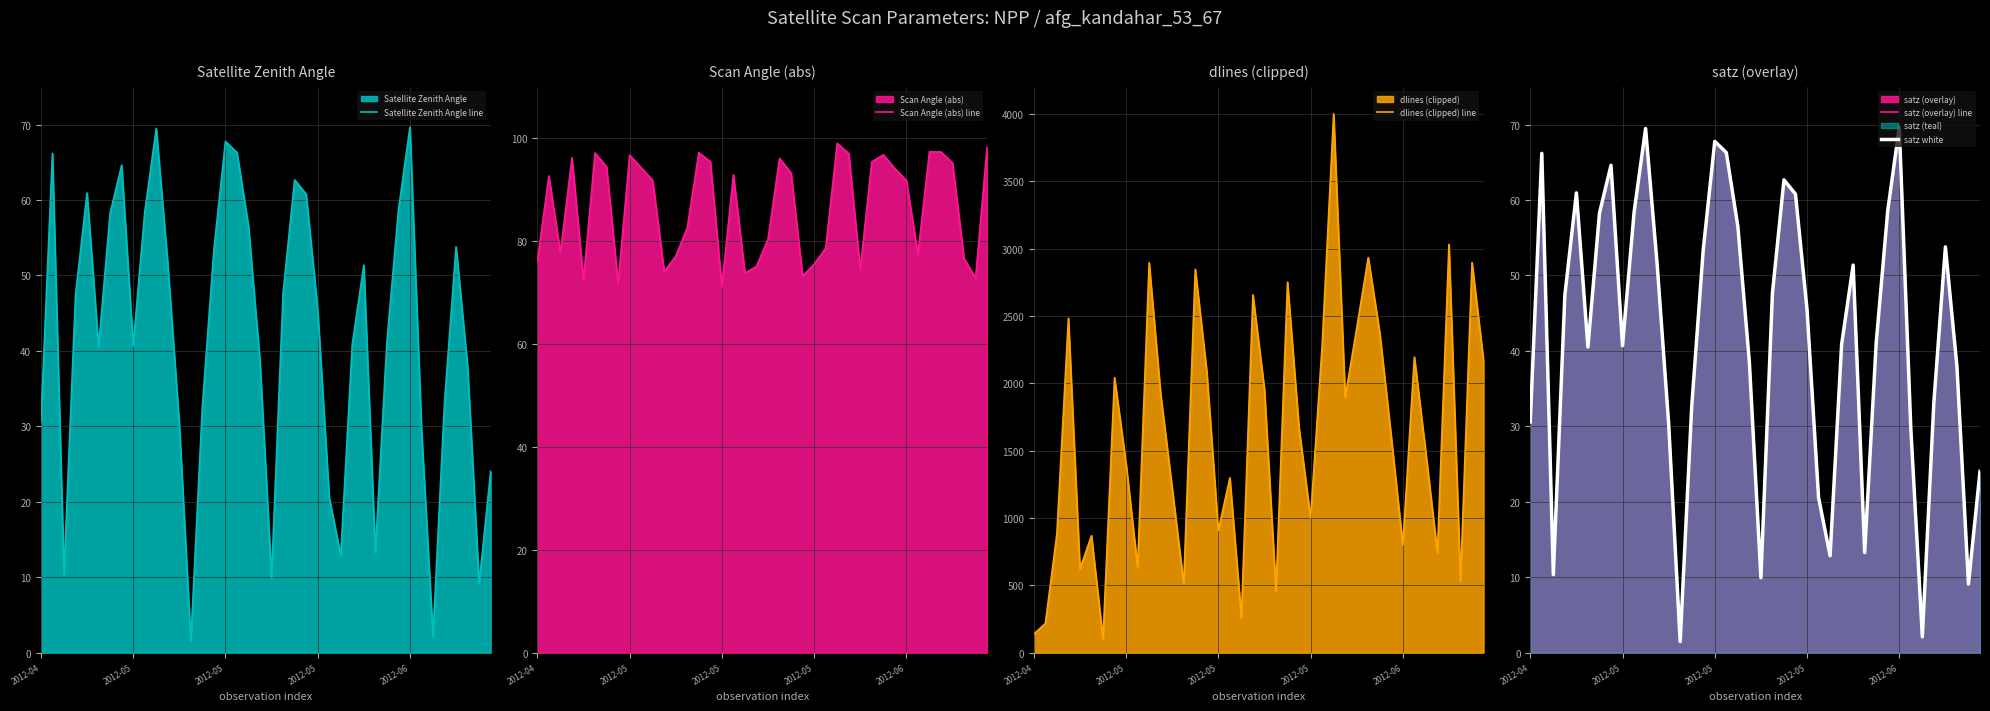

How many interior local peaks does the satz (overlay) line series have?

9